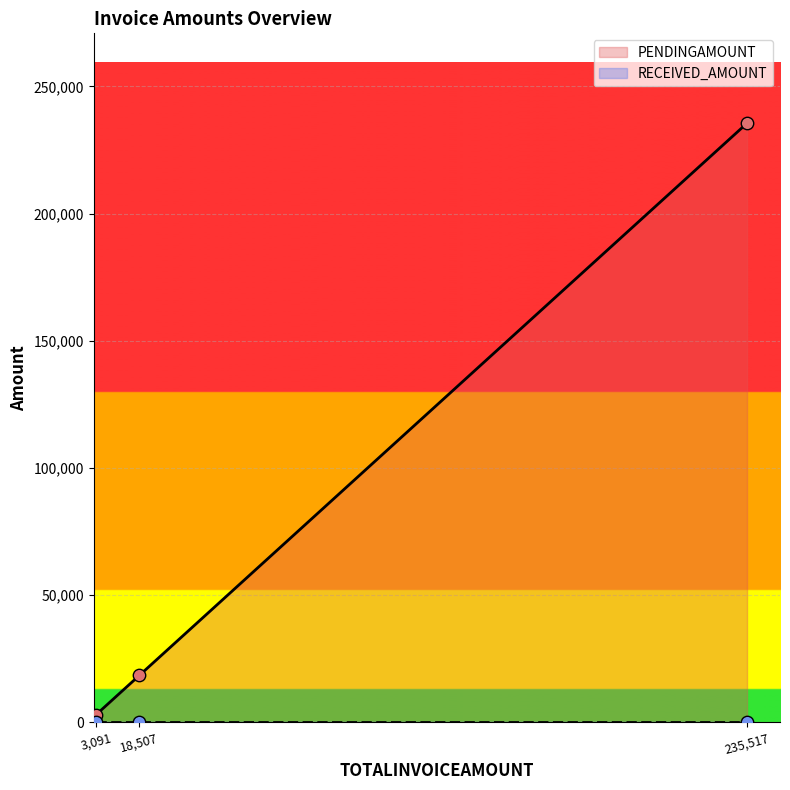

Which series contains the lowest Y value?

RECEIVED_AMOUNT